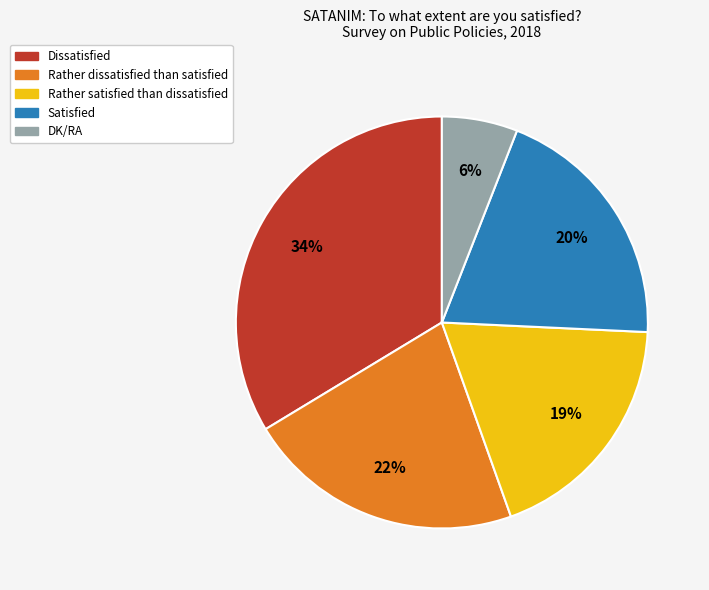

Do Satisfied and Rather dissatisfied than satisfied together represent more than half of the pie?

No